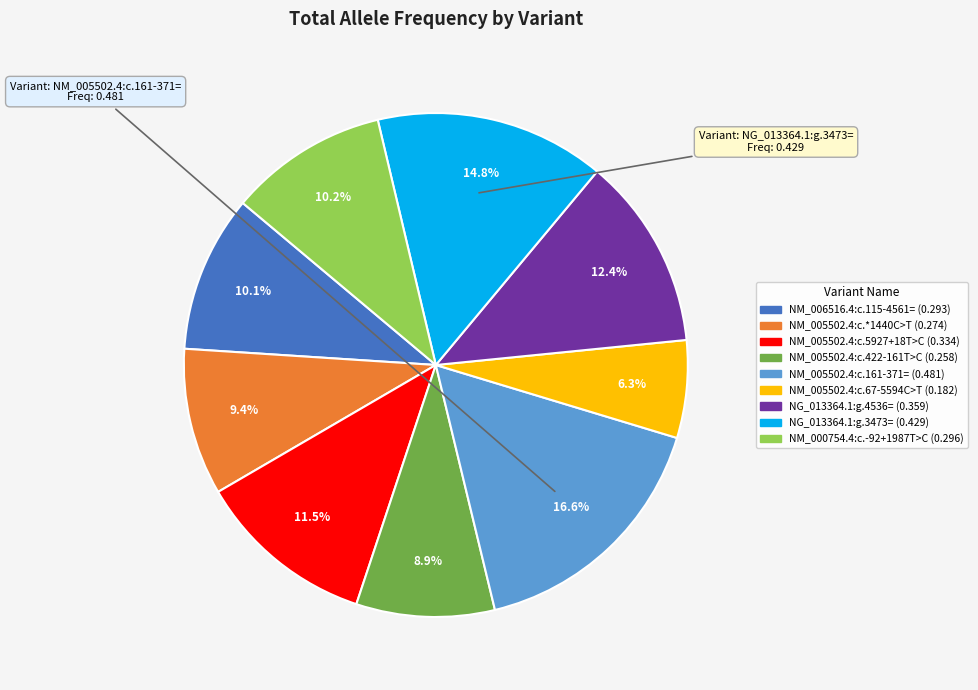

Which slice is the largest?

NM_005502.4:c.161-371=